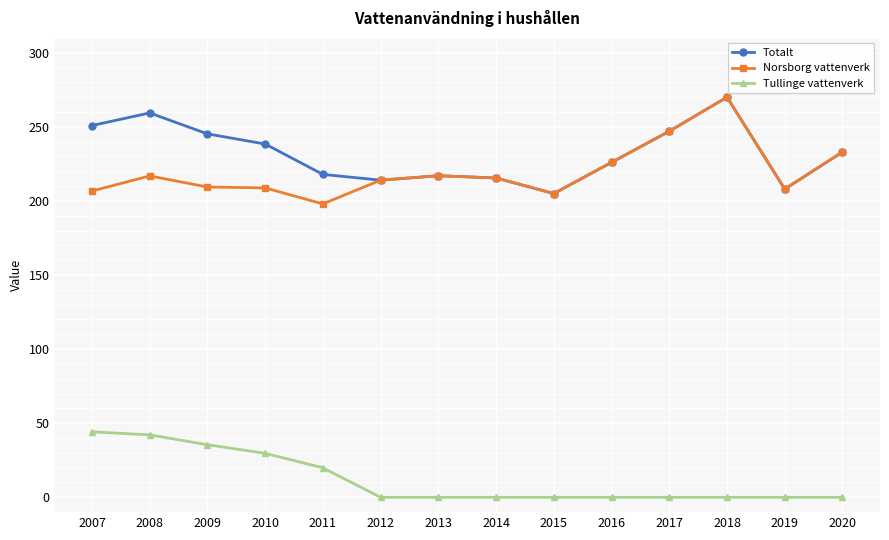

Which series has the largest range (max minus min)?

Norsborg vattenverk